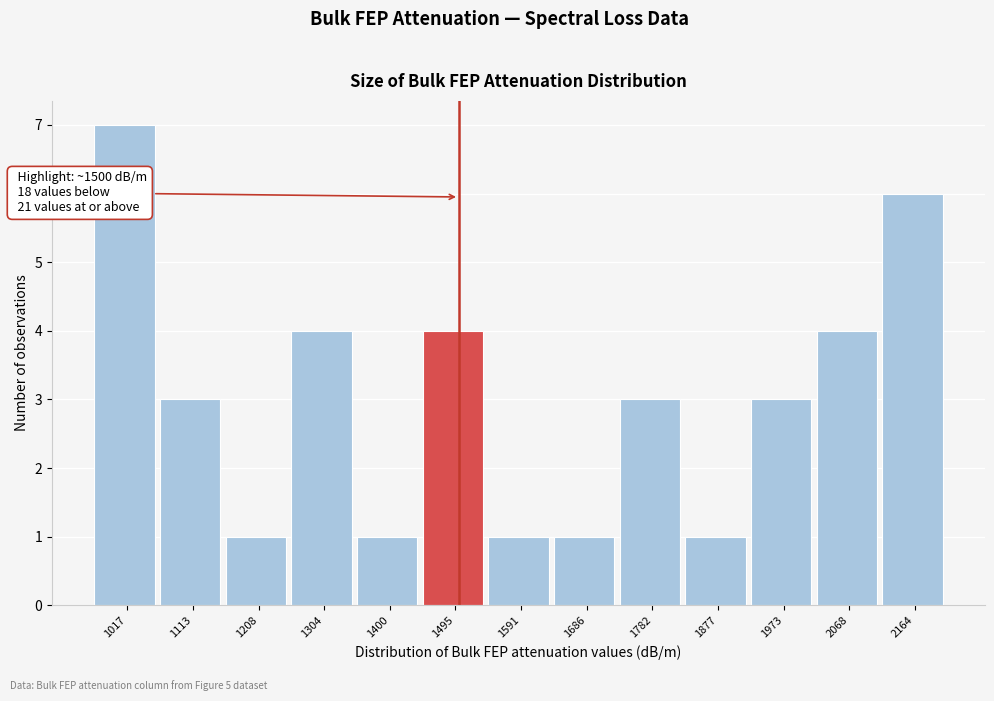

Over which range of the x-axis is the bar tallest?

970 to 1070